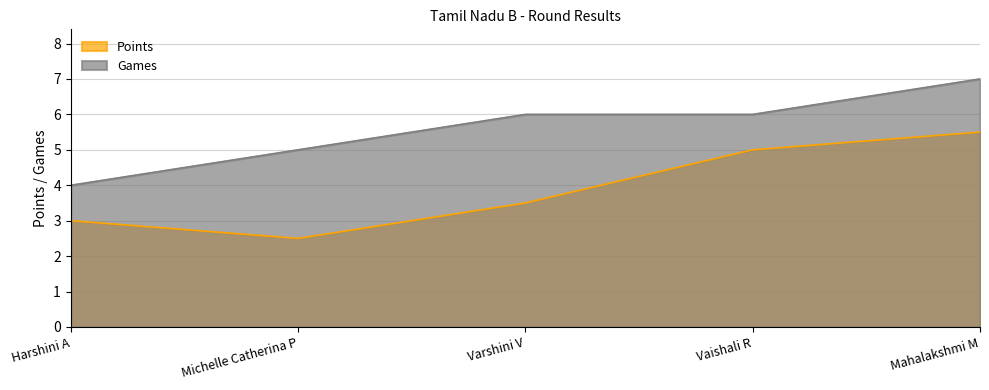

How many Points values are between 3 and 5?

3